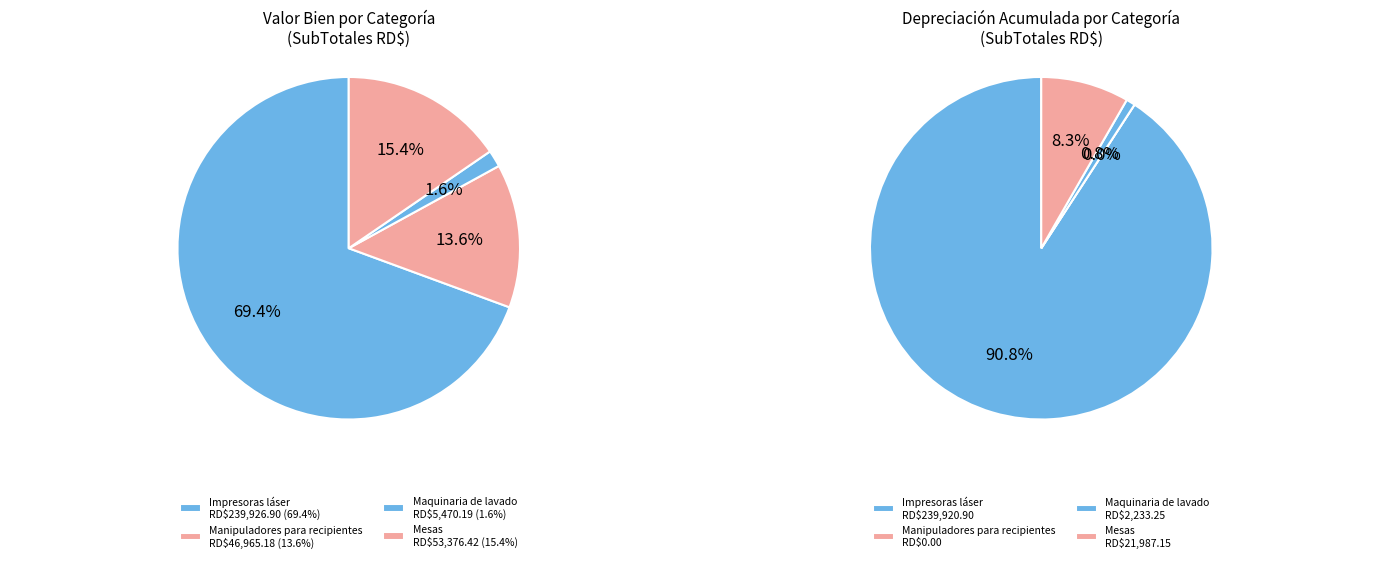

Count the number of slices in the pie.

4